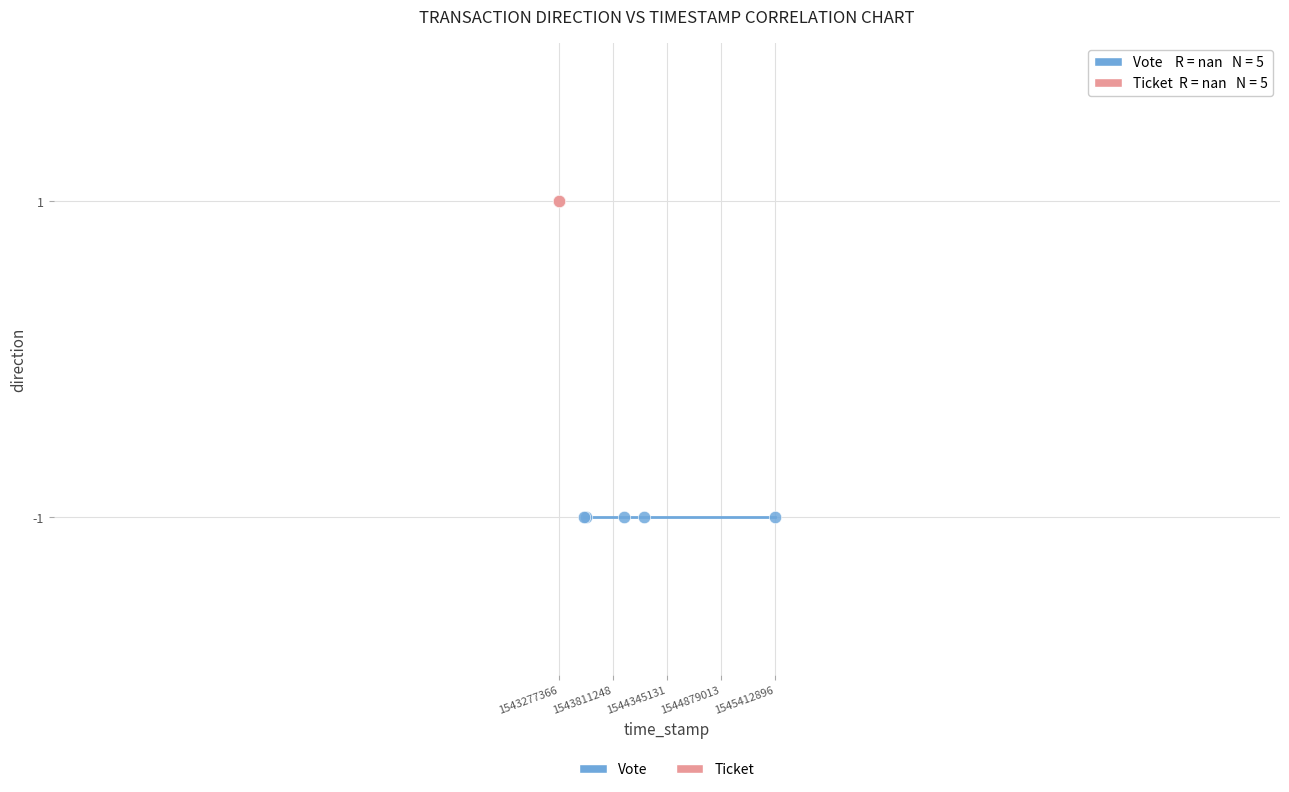

Which series contains the highest Y value?

Ticket